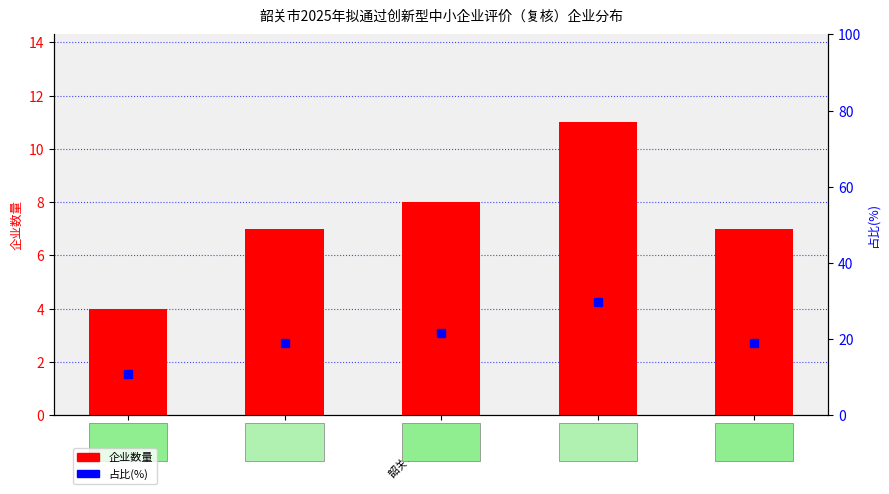

Rank the series at 韶关市曲江区 from lowest to highest value.

企业数量, 占比(%)